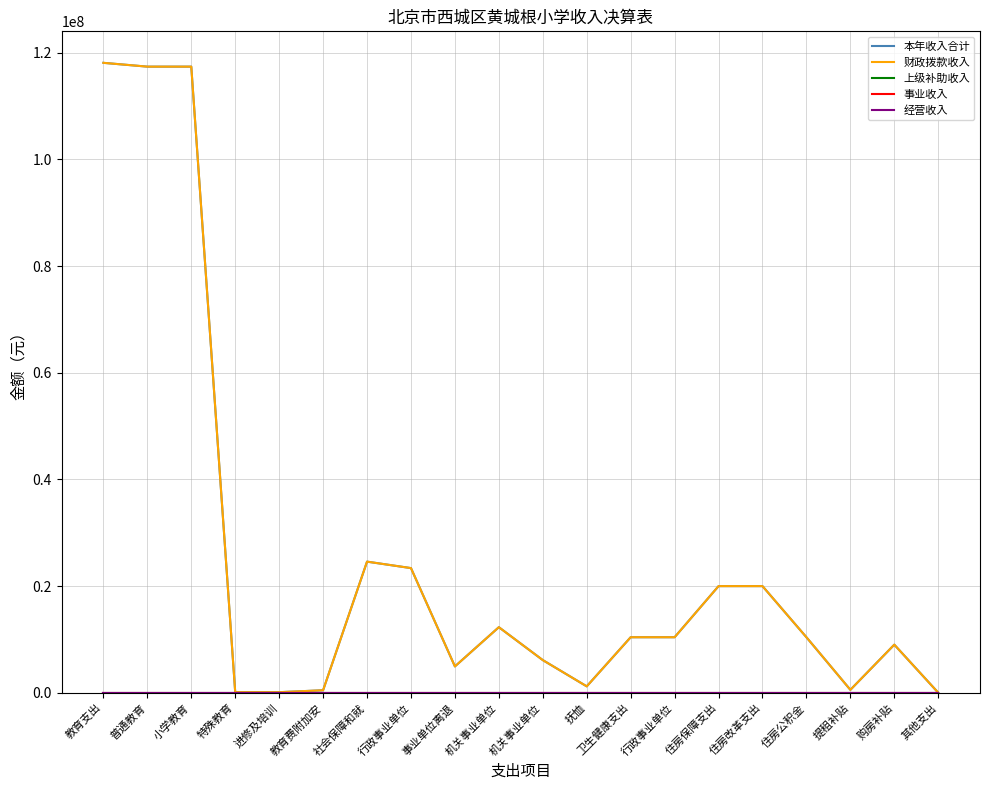

Does the chart have visible grid lines?

Yes